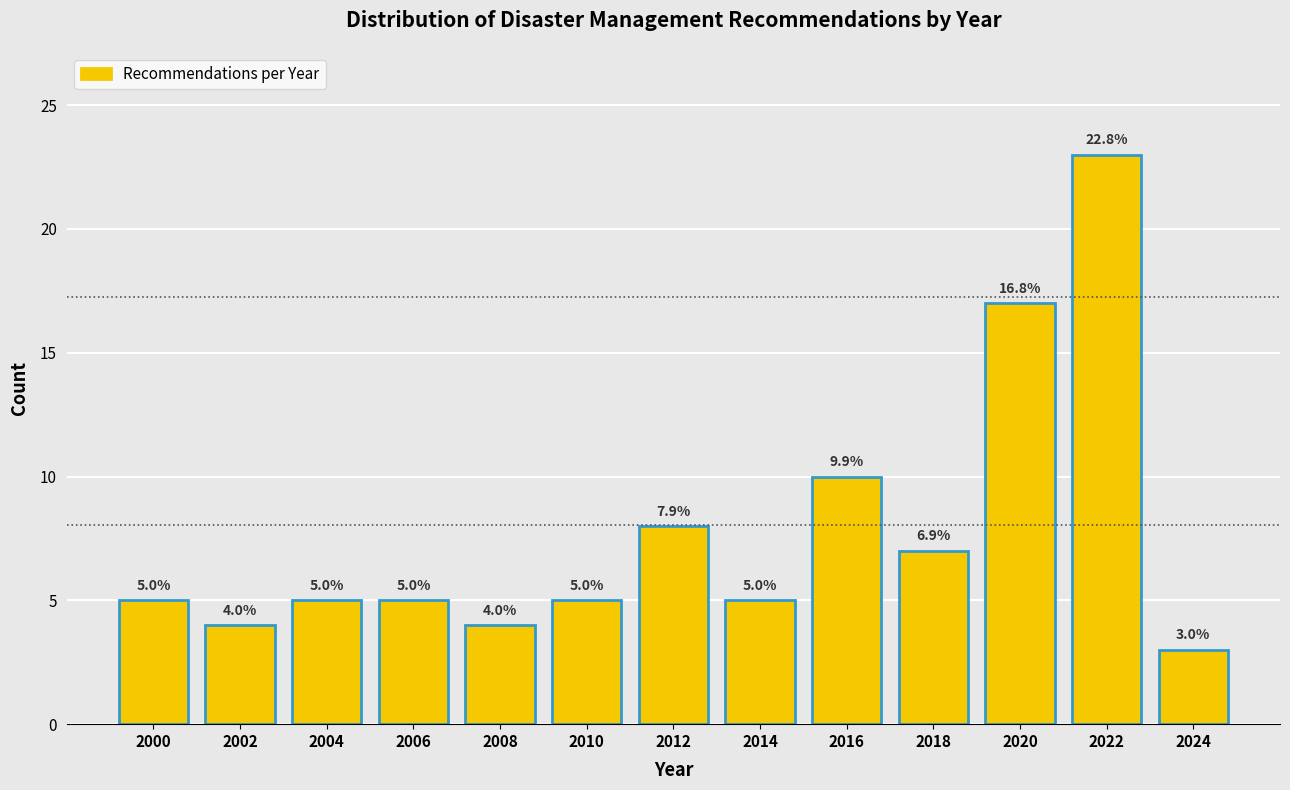

Over which range of the x-axis is the bar tallest?

2021 to 2023